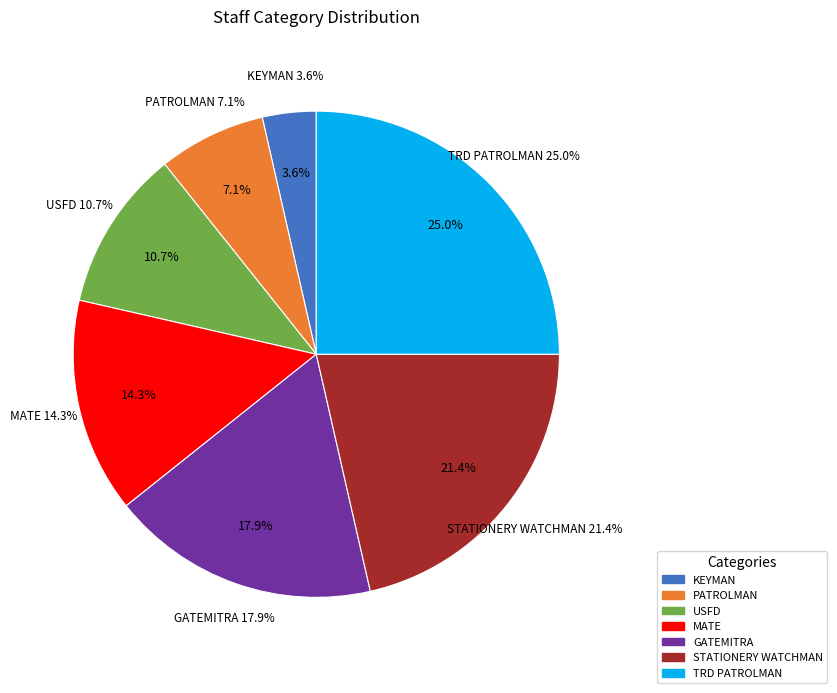

What percentage is NOT represented by MATE?

85.7%